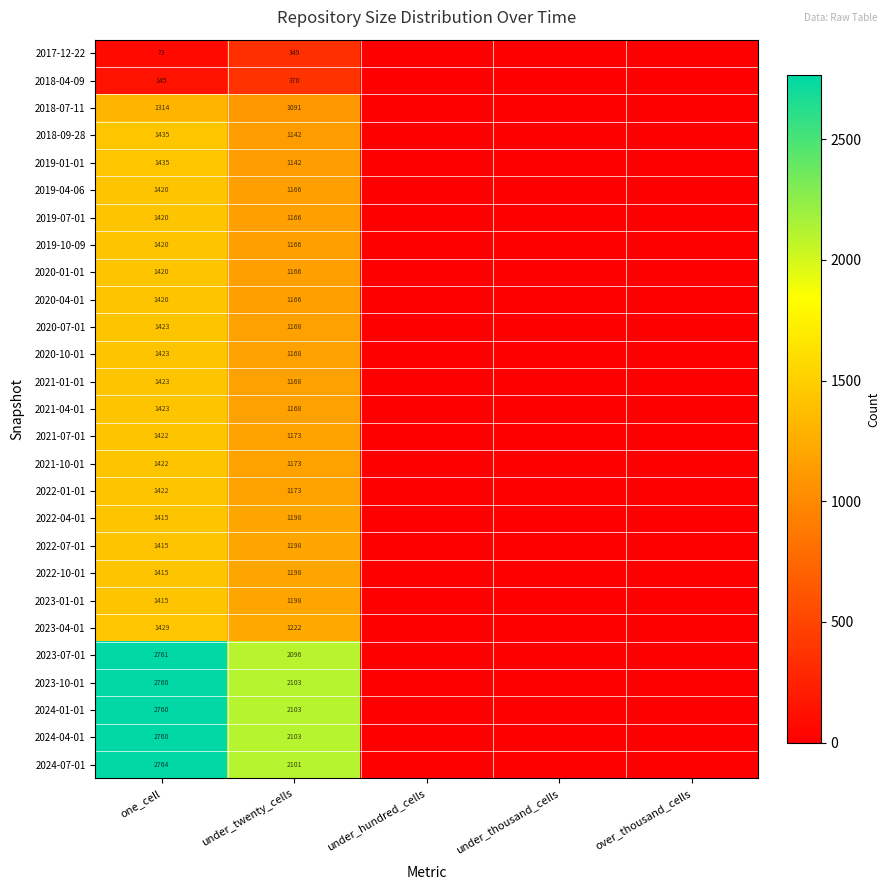

At which category does the chart reach its peak across all series?

one_cell